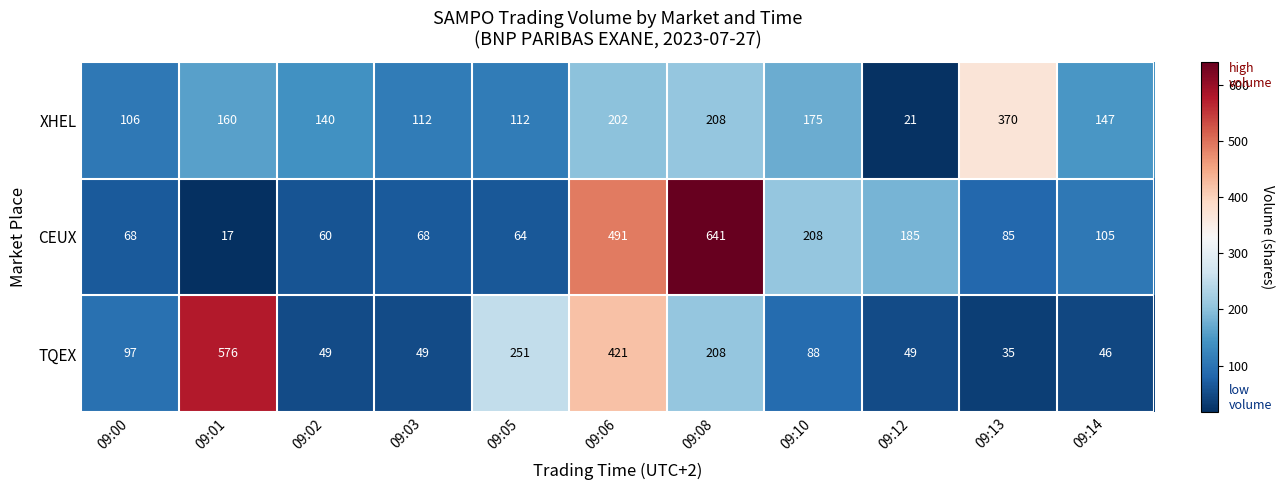

What is the sum of all TQEX values?

1869